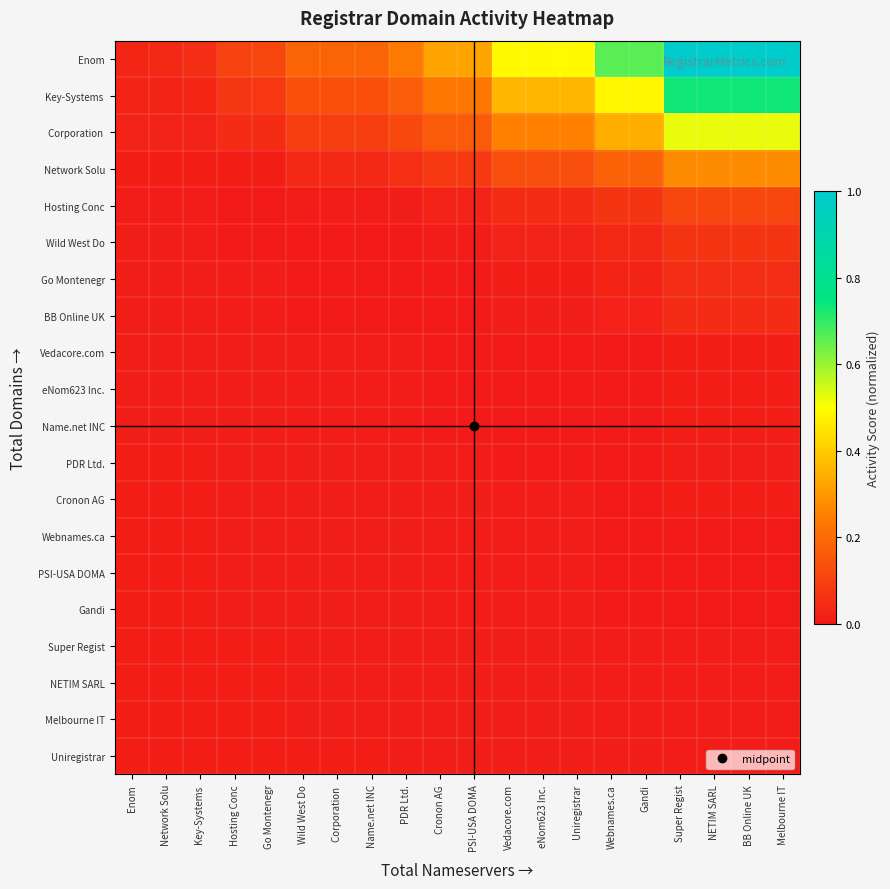

At how many categories does at least one series exceed 0?

20